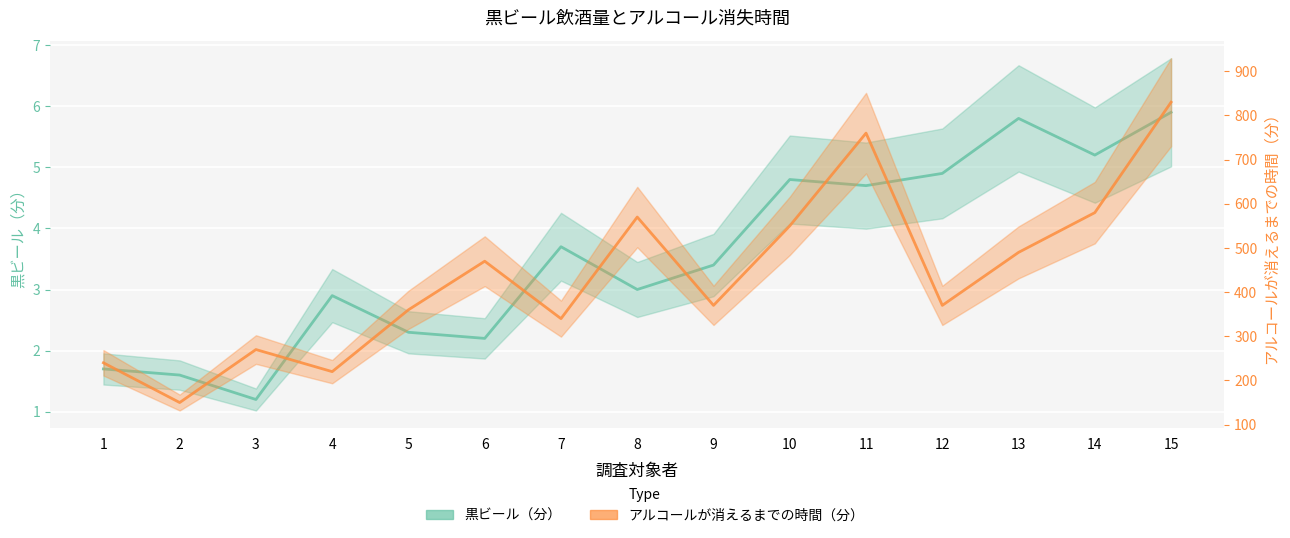

True or false: アルコールが消えるまでの時間（分） and 黒ビール（分） intersect in this chart.

False